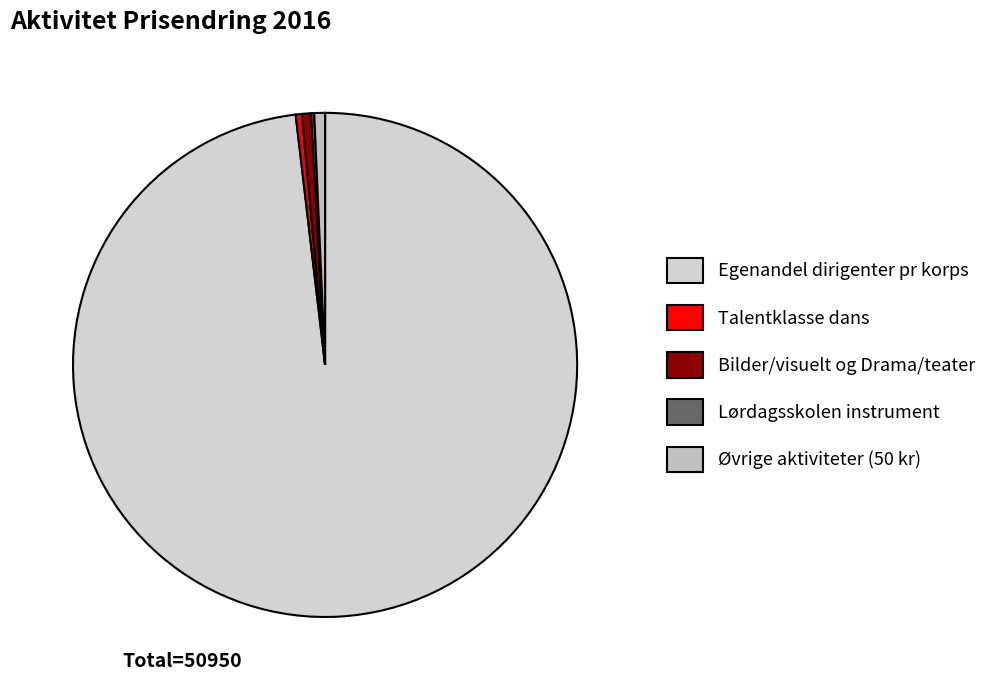

To the nearest percent, what is the difference between the largest and smallest slice percentages?

98%